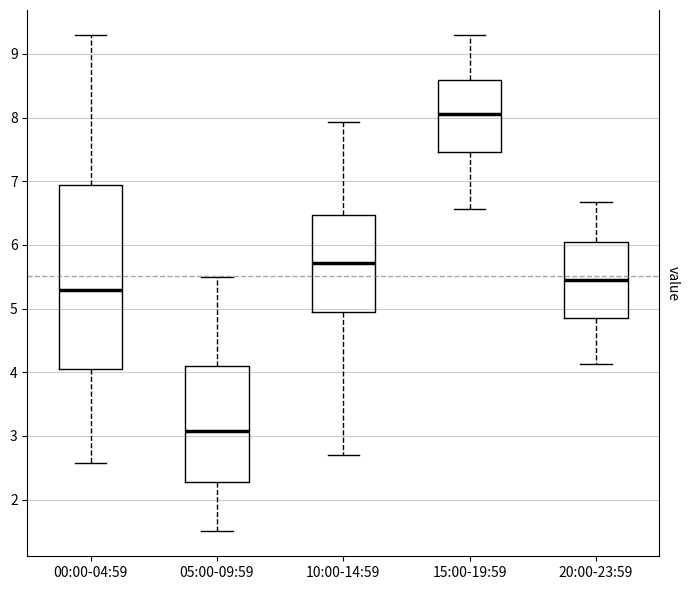

Which box's median line is the lowest?

05:00-09:59